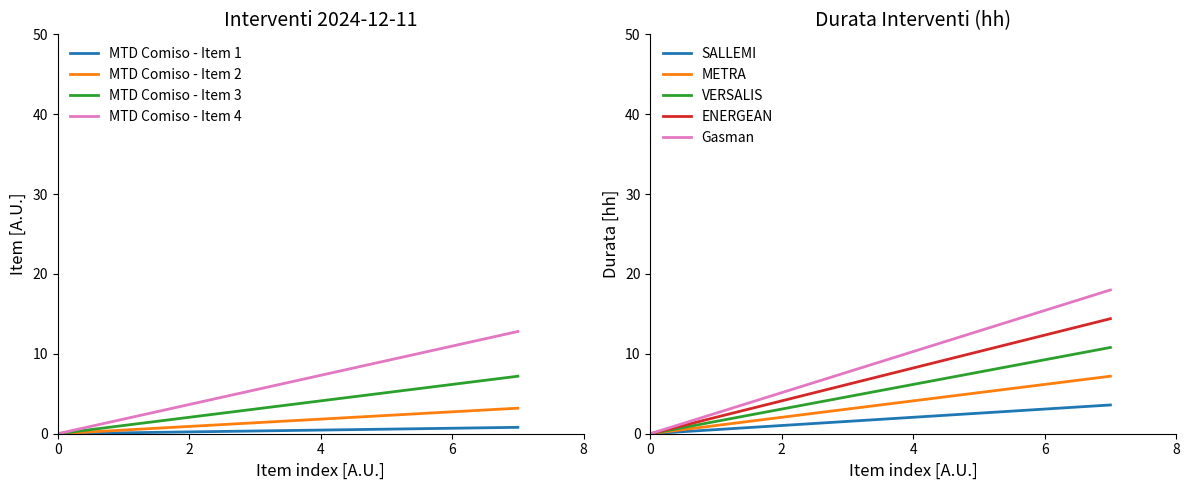

True or false: Gasman has a value of 15.4 at 6.

True